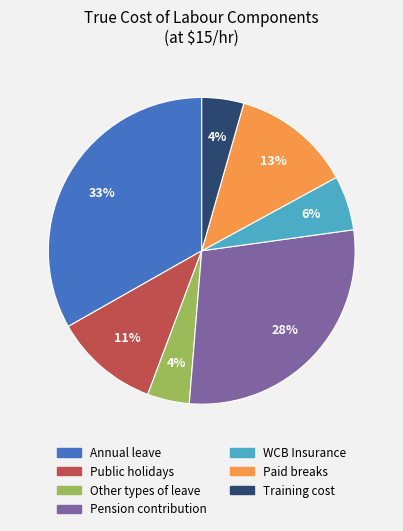

Is the sum of Training cost and Annual leave greater than half?

No